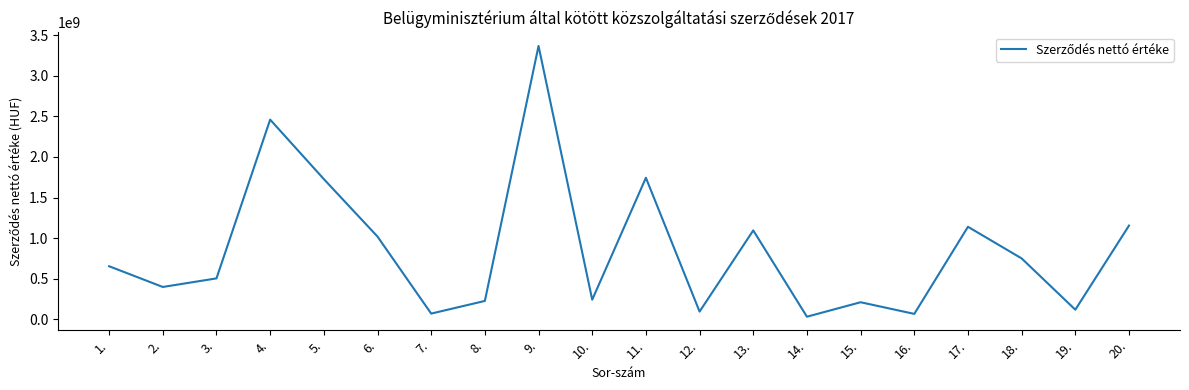

Is it true that the value at 10. is 101490706?

False